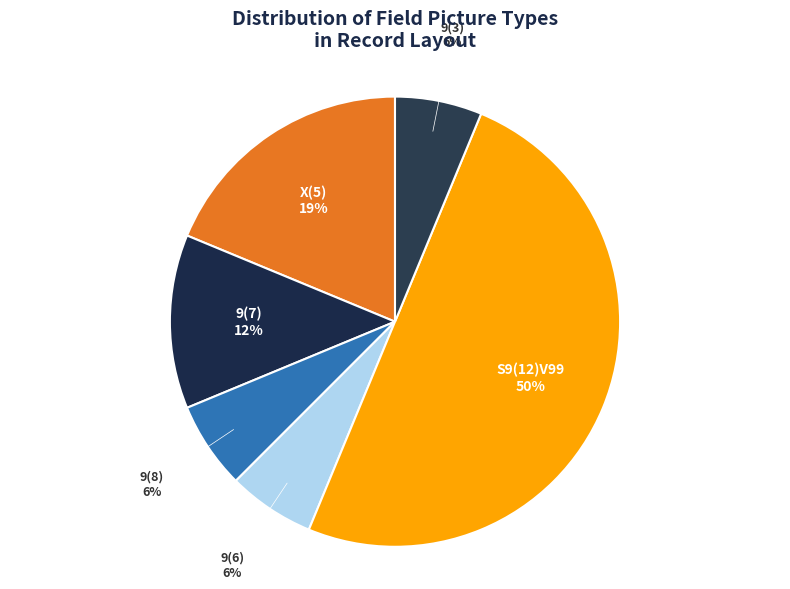

Is X(5) the majority of the pie?

No